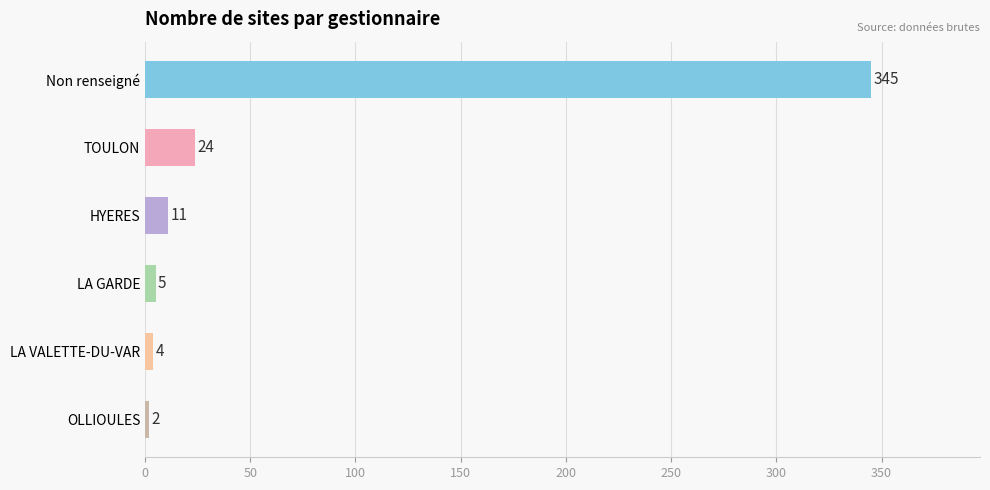

What is the minimum value shown in the chart?

2